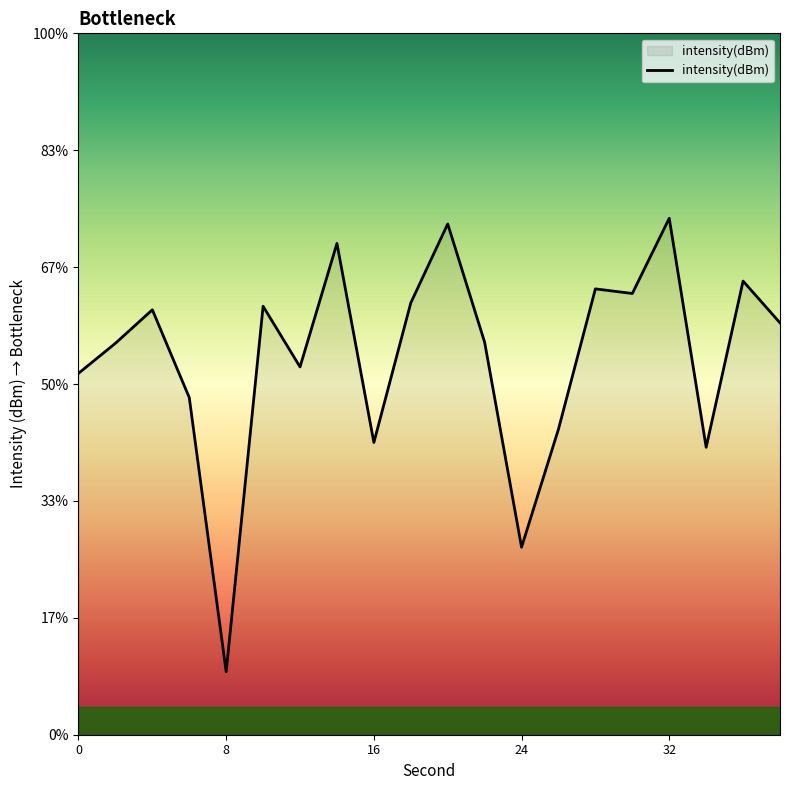

Reading left to right, transcribe all the data shown in this chart.

-134.5	-133.3	-131.8	-135.6	-147.3	-131.7	-134.3	-129.0	-137.5	-131.5	-128.2	-133.2	-142.0	-136.9	-130.9	-131.1	-127.9	-137.7	-130.6	-132.4